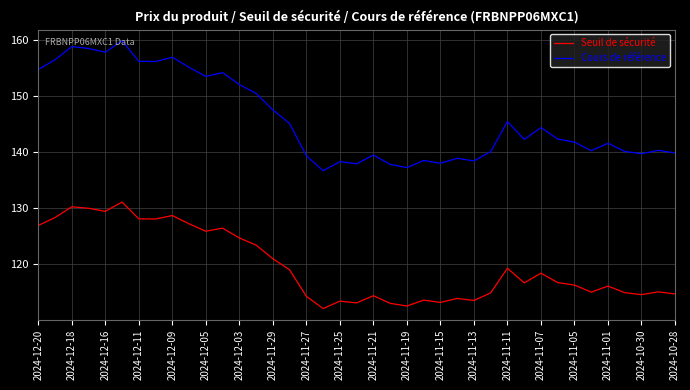

Which series has the largest total across all categories?

Cours de référence